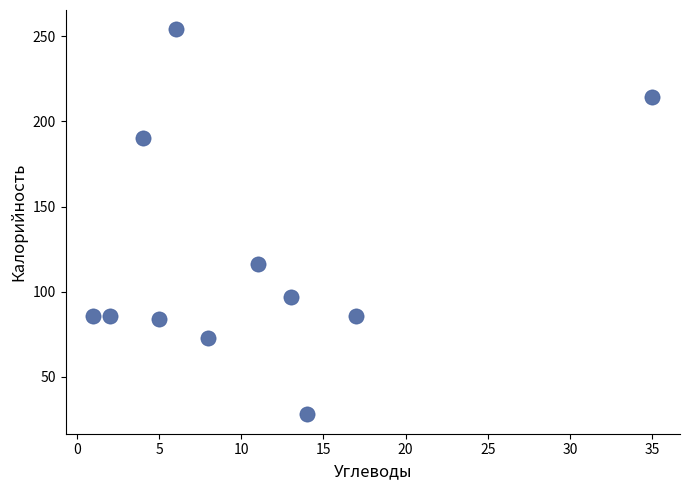

What is the average X value?

11